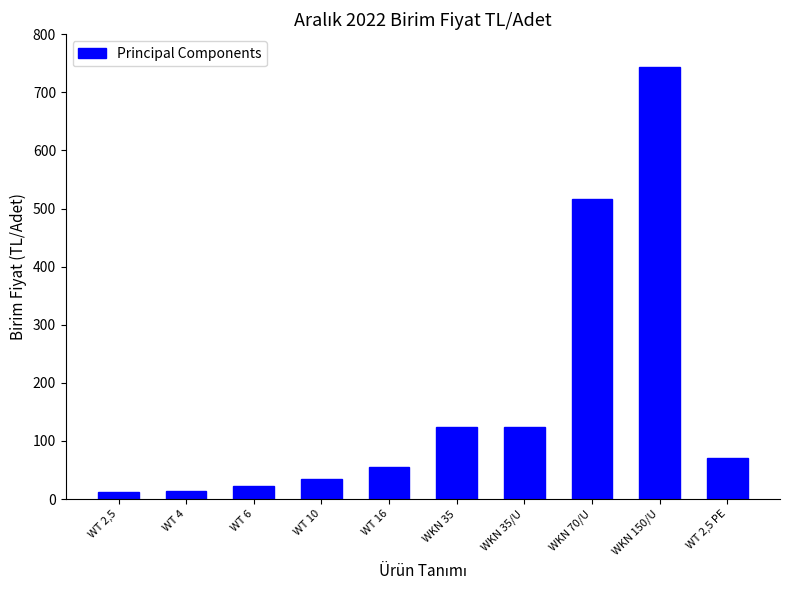

What is the ratio of the value at WKN 150/U to the value at WT 2,5?

59.3